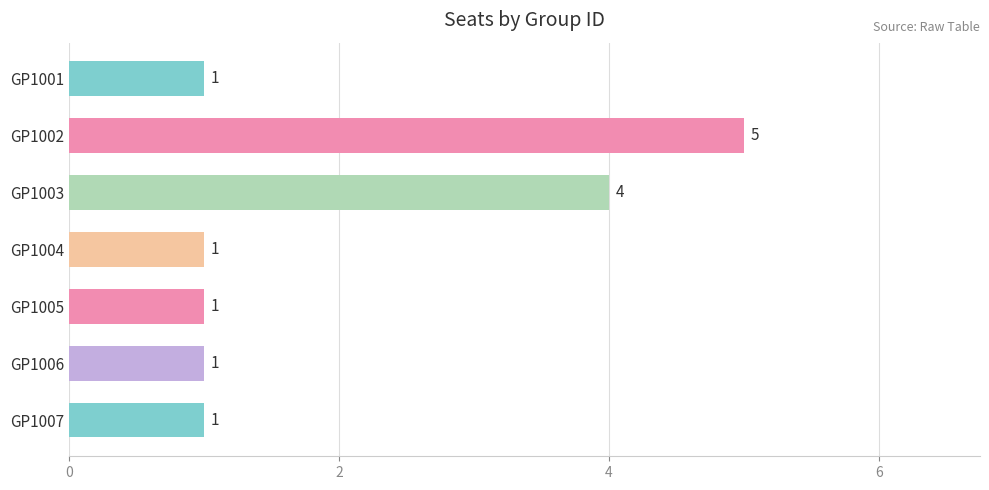

What is the difference between the maximum and minimum values?

4